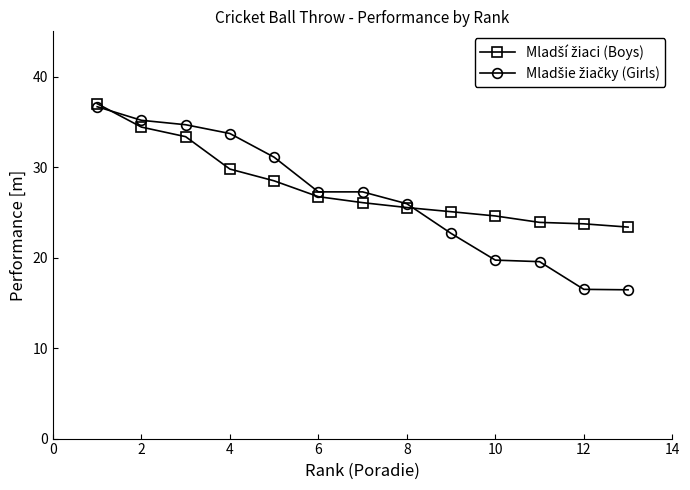

What is the maximum value shown in the chart?

37.0